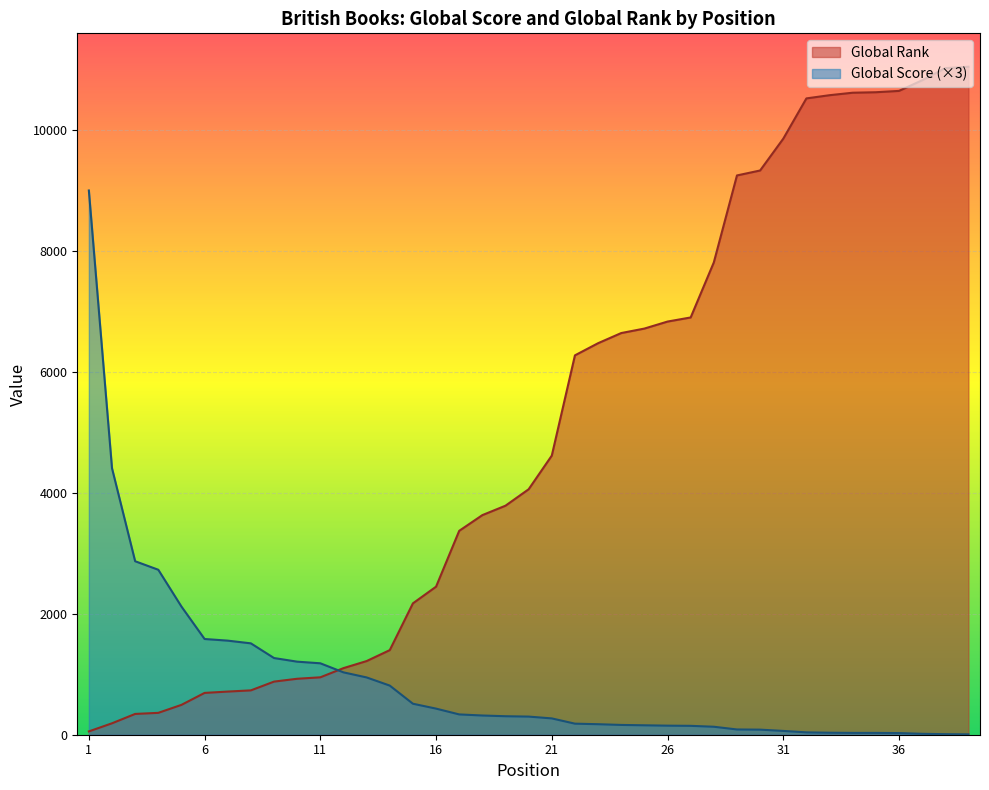

Rank the categories by Global Rank value from highest to lowest.

39, 38, 37, 36, 35, 34, 33, 32, 31, 30, 29, 28, 27, 26, 25, 24, 23, 22, 21, 20, 19, 18, 17, 16, 15, 14, 13, 12, 11, 10, 9, 8, 7, 6, 5, 4, 3, 2, 1